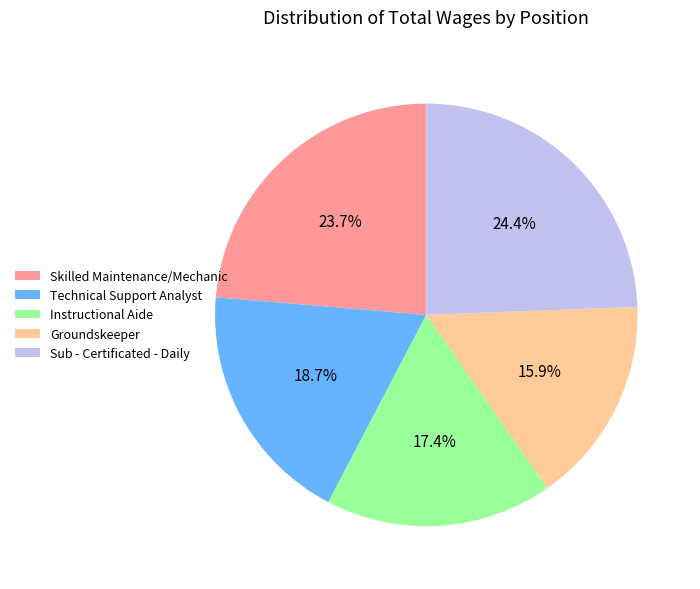

Rank the categories by value from lowest to highest.

Groundskeeper, Instructional Aide, Technical Support Analyst, Skilled Maintenance/Mechanic, Sub - Certificated - Daily